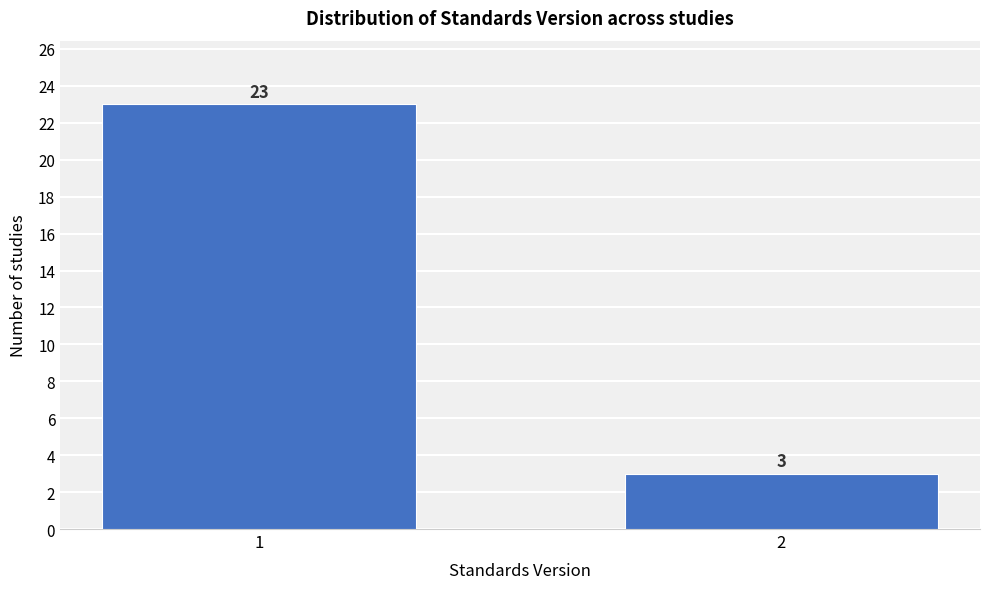

Reading left to right, transcribe all the data shown in this chart.

23	3